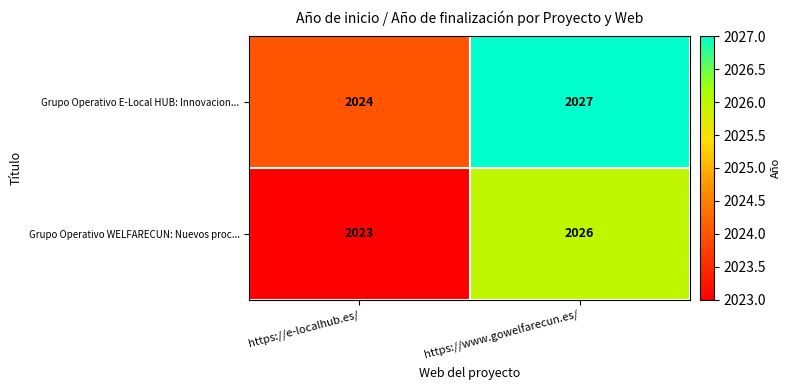

Rank the series at https://www.gowelfarecun.es/ from lowest to highest value.

Grupo Operativo WELFARECUN: Nuevos proc..., Grupo Operativo E-Local HUB: Innovacion...